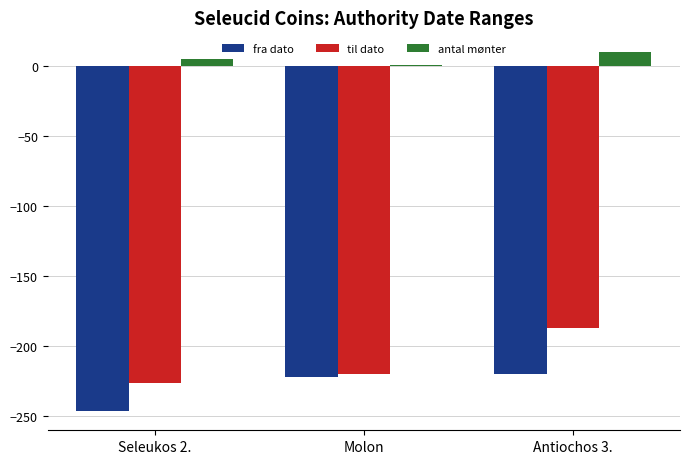

The til dato series shows -395 at Molon. True or false?

False